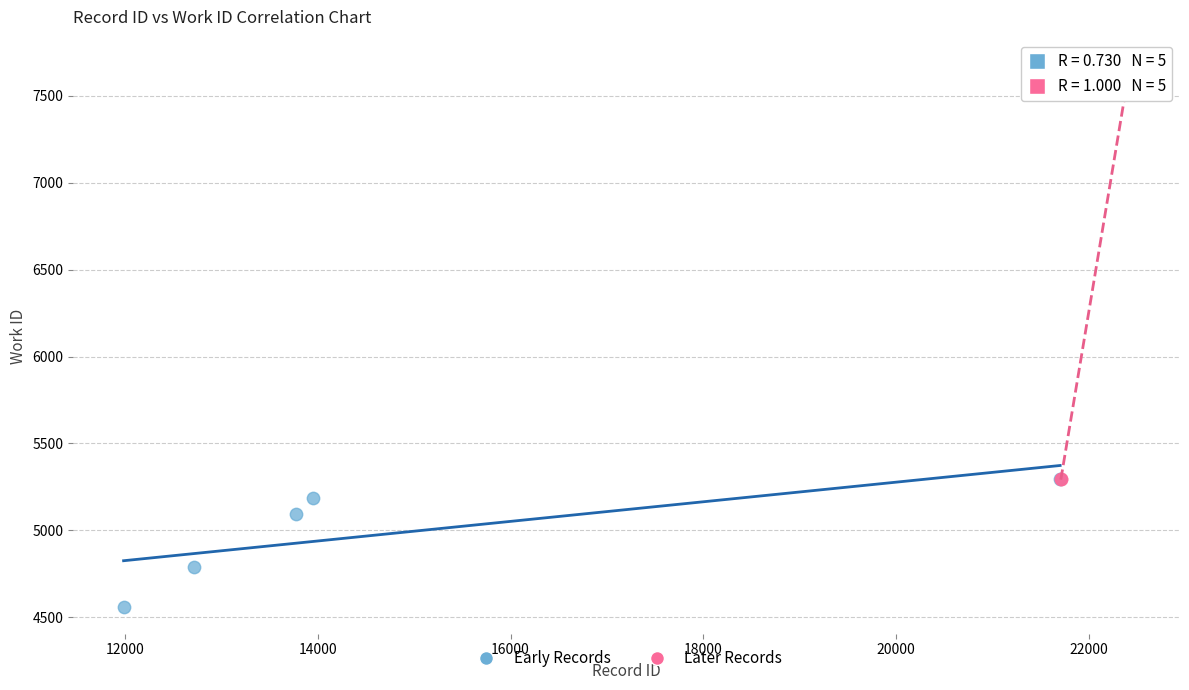

Which series reaches the maximum Y coordinate?

Later Records